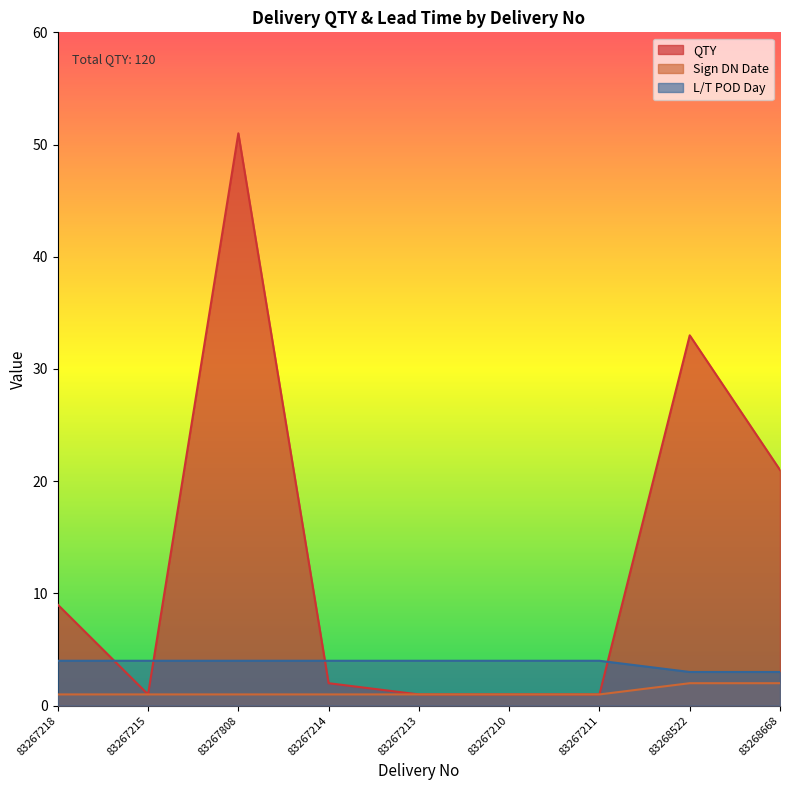

Rank the series by their maximum value, from lowest to highest.

Sign DN Date, L/T POD Day, QTY